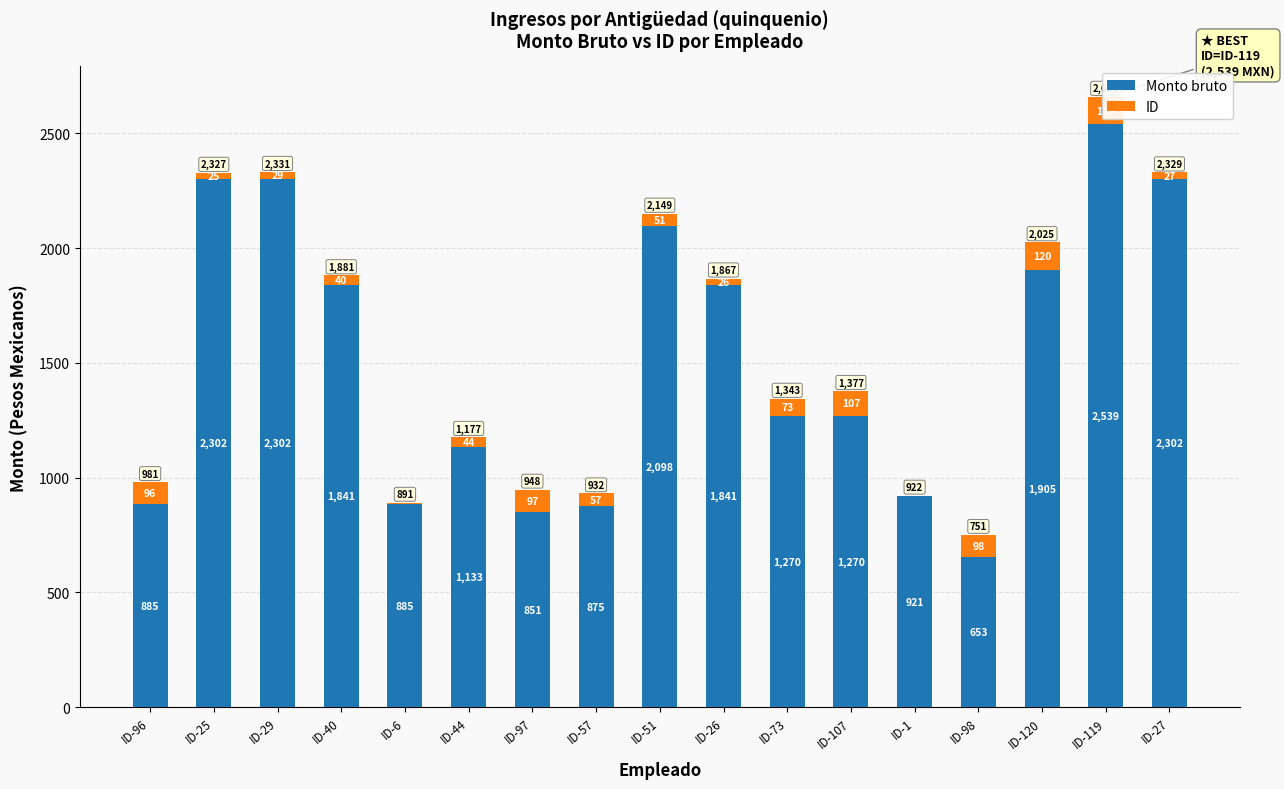

What is the total value across all series at ID-6?

891